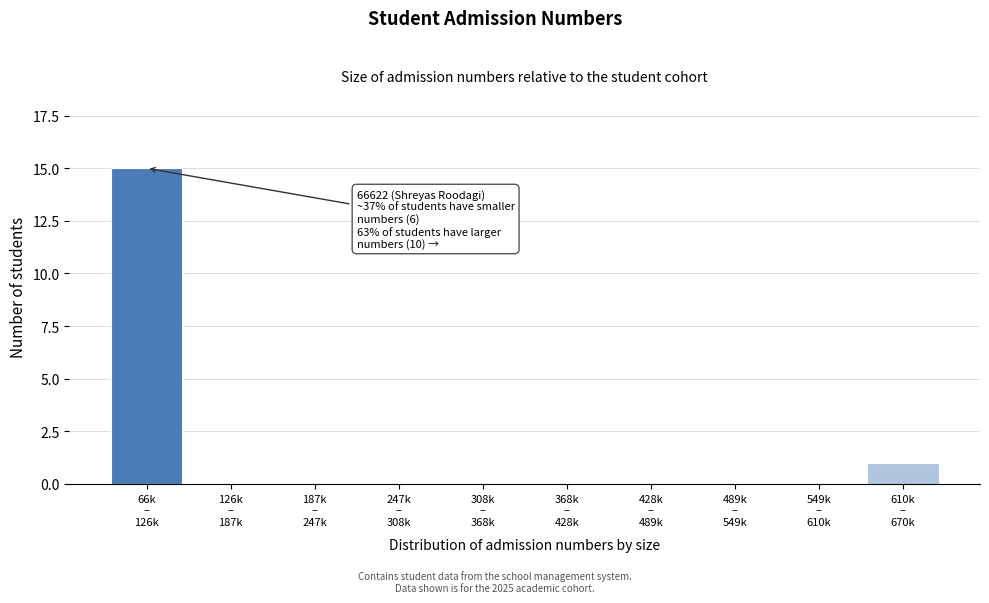

What is the sum of all values?

16